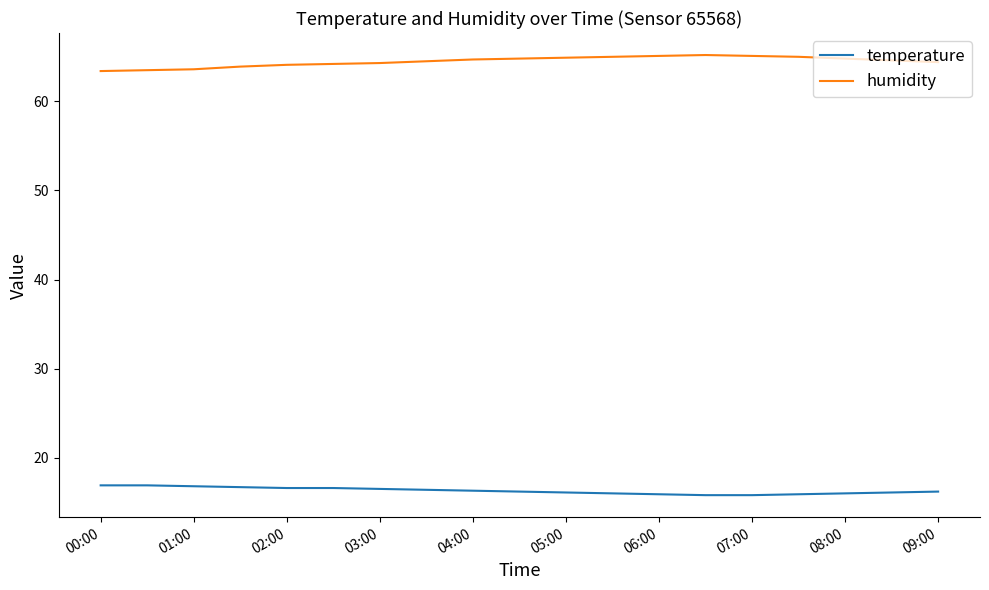

True or false: temperature and humidity cross at least once.

False